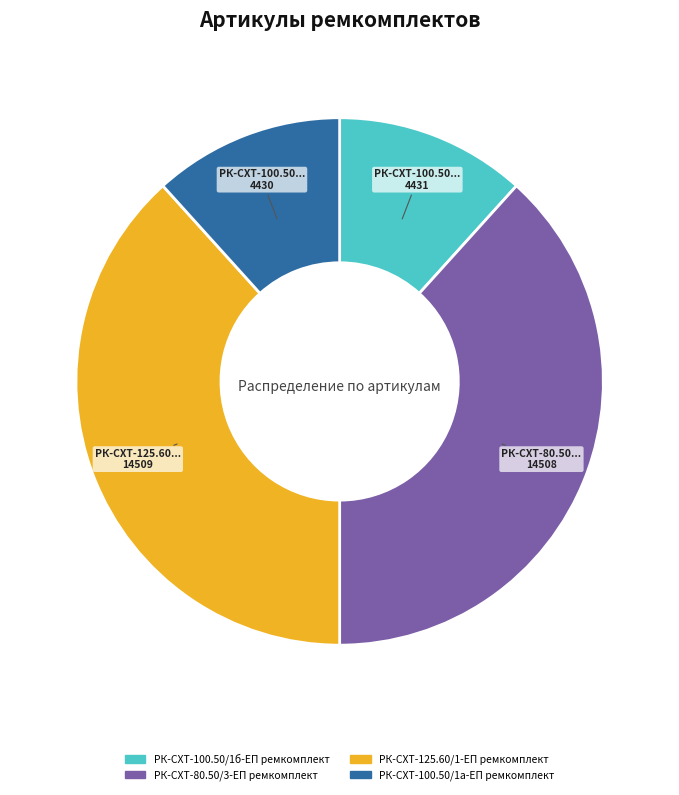

Between РК-СХТ-80.50/3-ЕП ремкомплект and РК-СХТ-100.50/1а-ЕП ремкомплект, which is larger?

РК-СХТ-80.50/3-ЕП ремкомплект